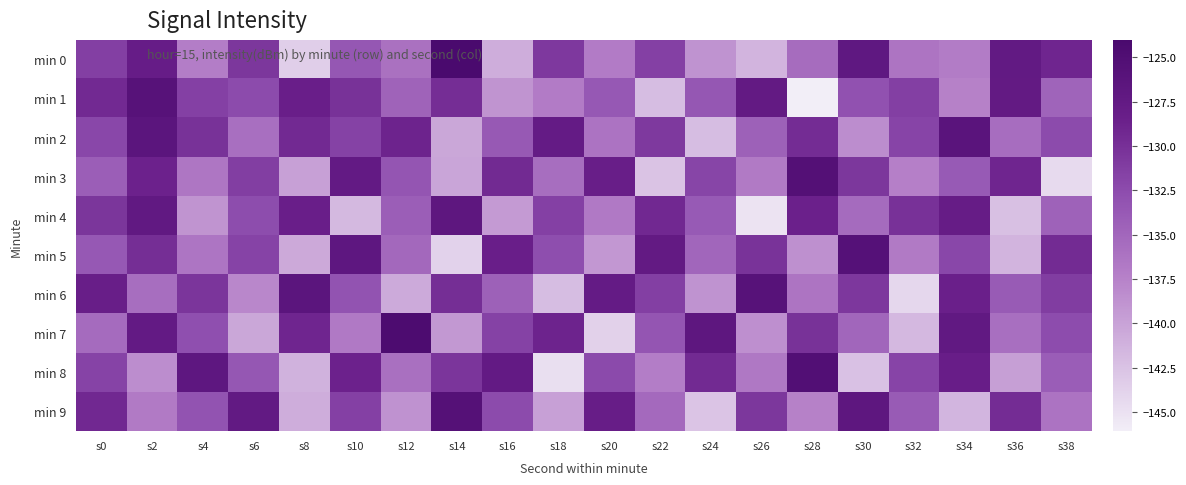

How many distinct data groups are displayed?

10